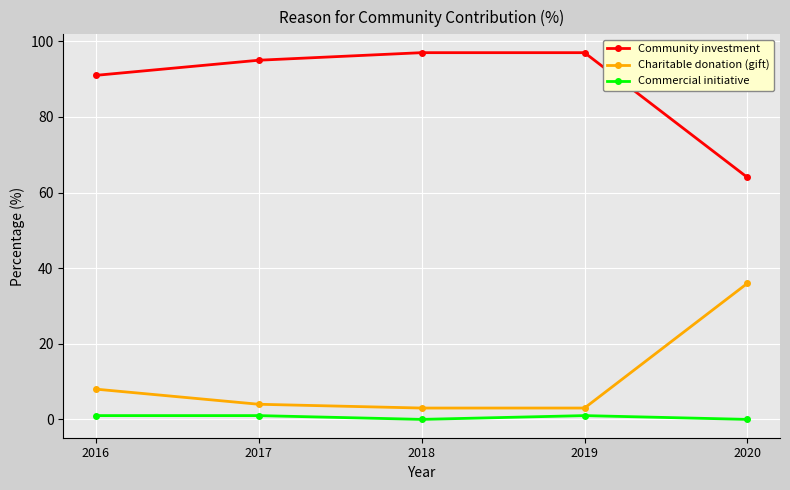

What are all the series names shown in the legend?

Community investment, Charitable donation (gift), Commercial initiative